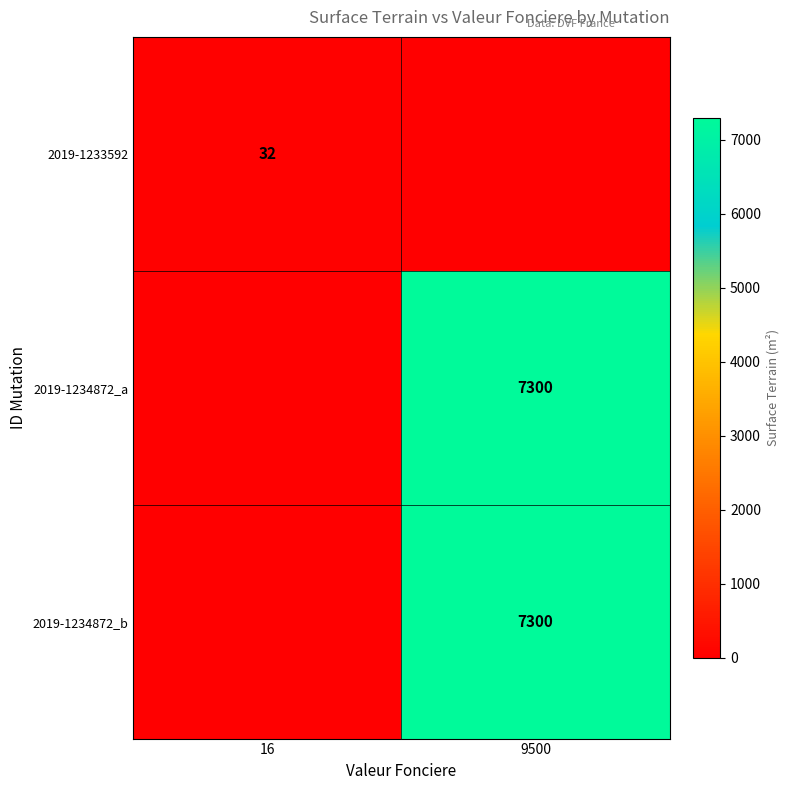

The 2019-1234872_a series shows 10117 at 9500. True or false?

False